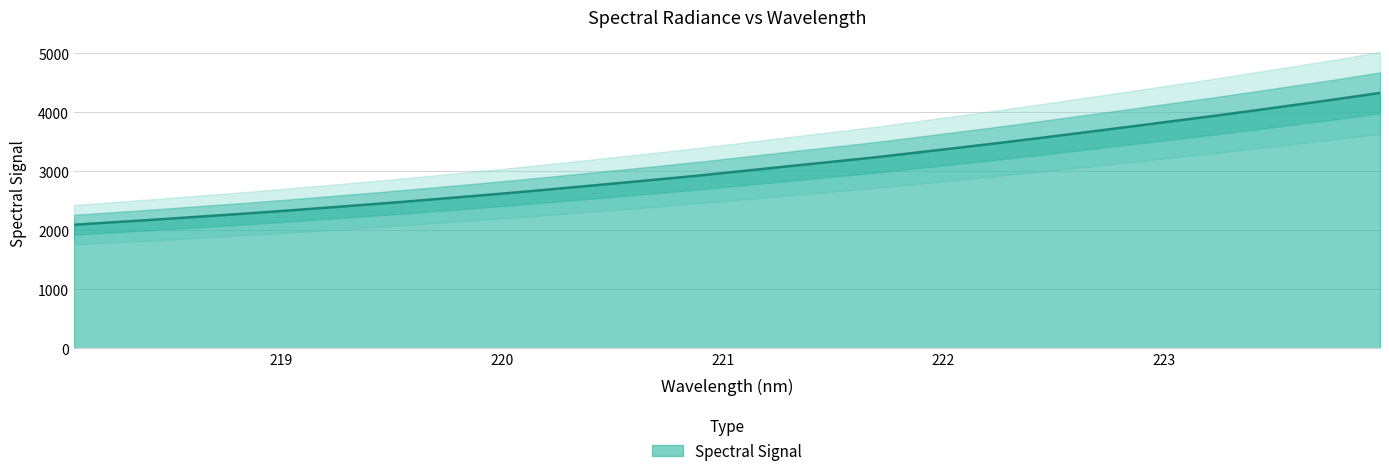

Which category has the lowest value across all series?

218.0596